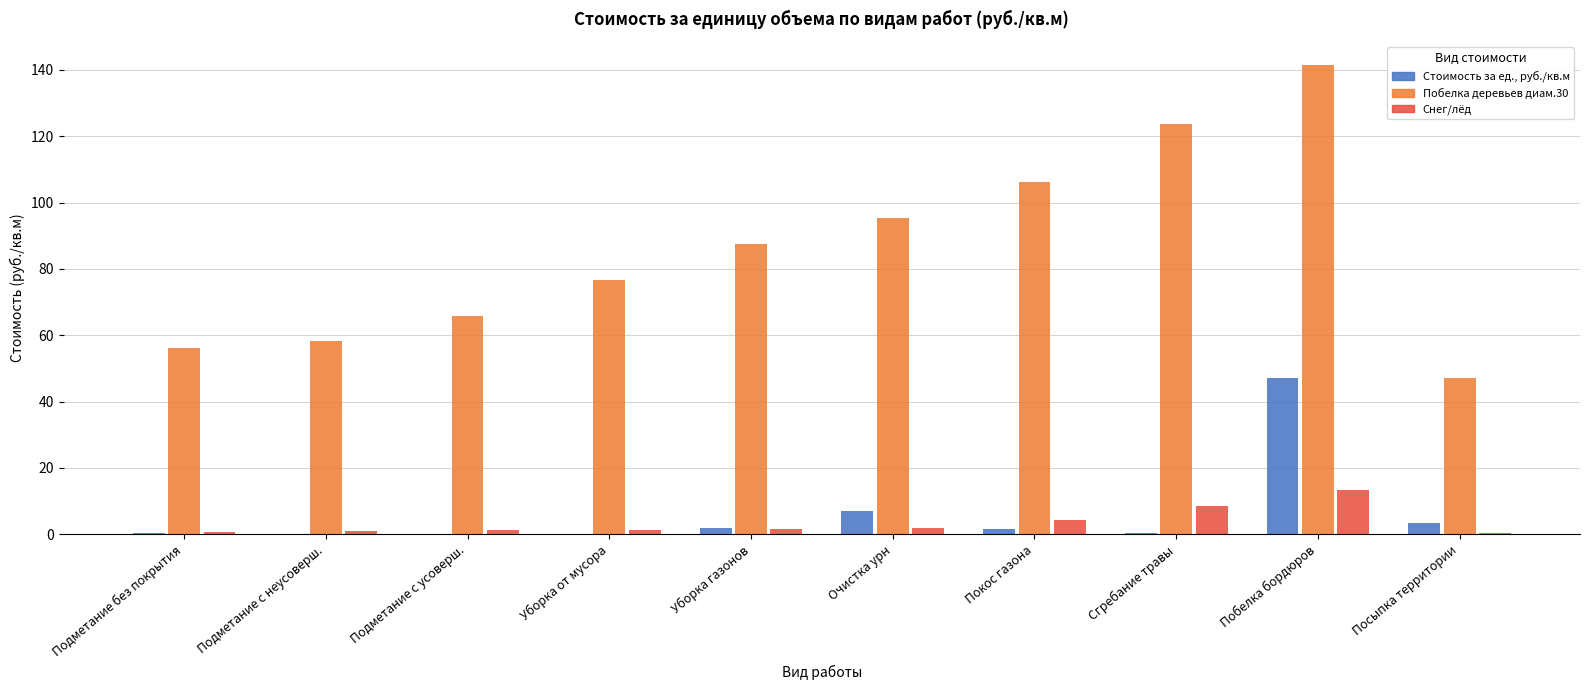

Is the value of Стоимость за ед., руб./кв.м at Побелка бордюров greater than the value of Снег/лёд at Покос газона?

Yes